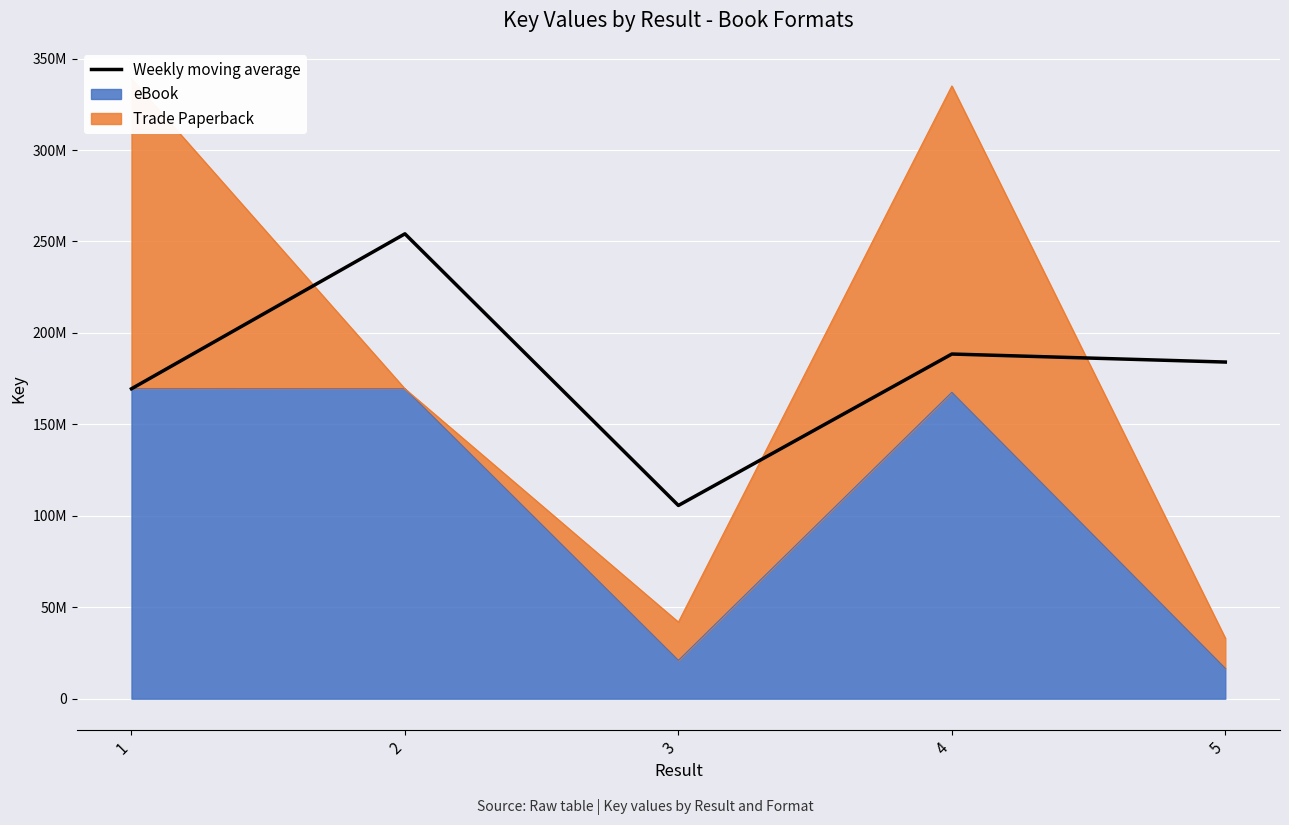

What is the difference between the maximum and minimum values?

148527436.0